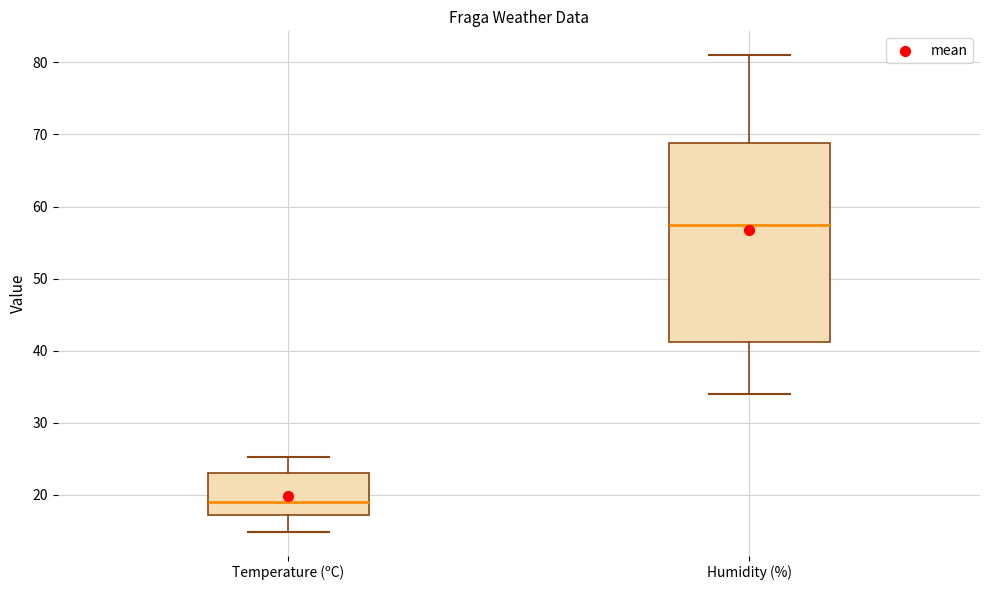

Which box's median line is the highest?

Humidity (%)